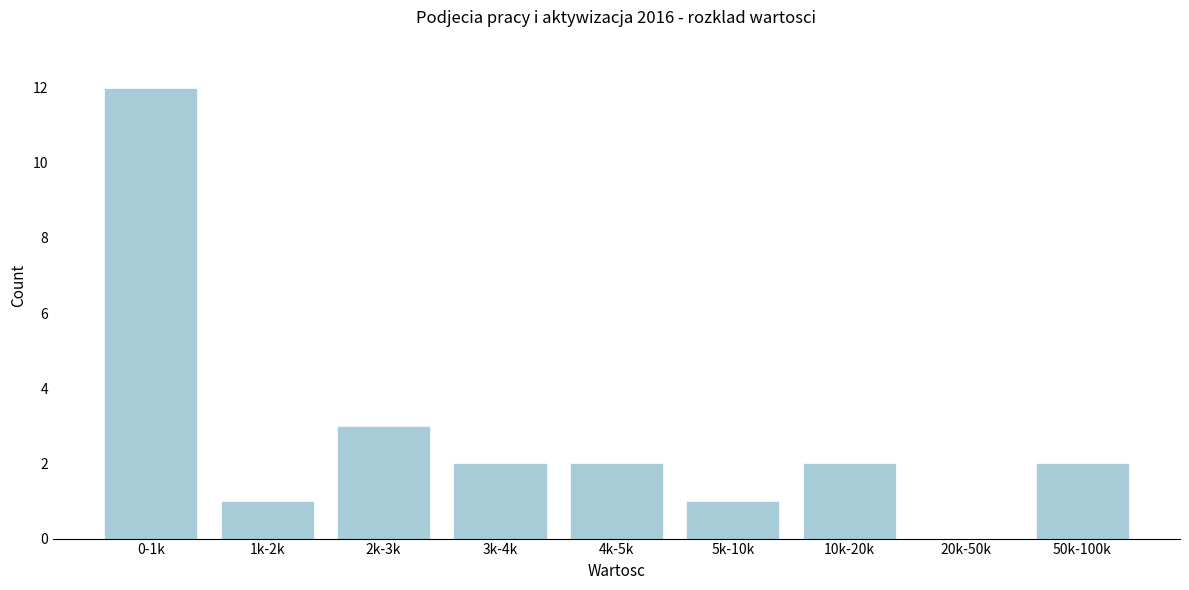

Reading left to right, list all the values displayed in this chart.

0-1k=12	1k-2k=1	2k-3k=3	3k-4k=2	4k-5k=2	5k-10k=1	10k-20k=2	20k-50k=0	50k-100k=2